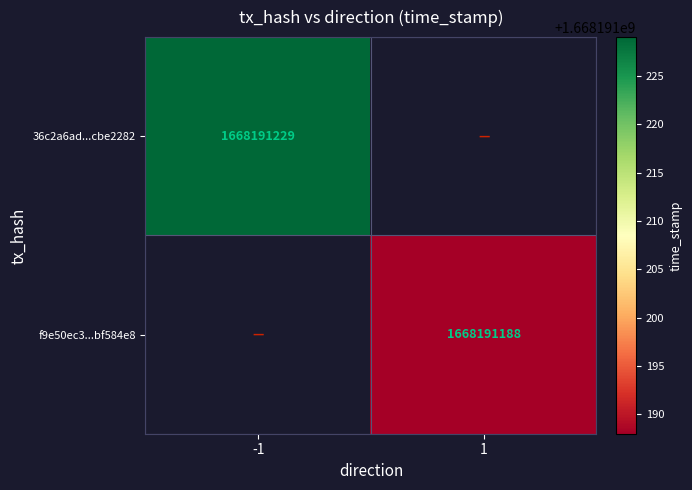

The 36c2a6ad...cbe2282 series shows 1029972406 at -1. True or false?

False